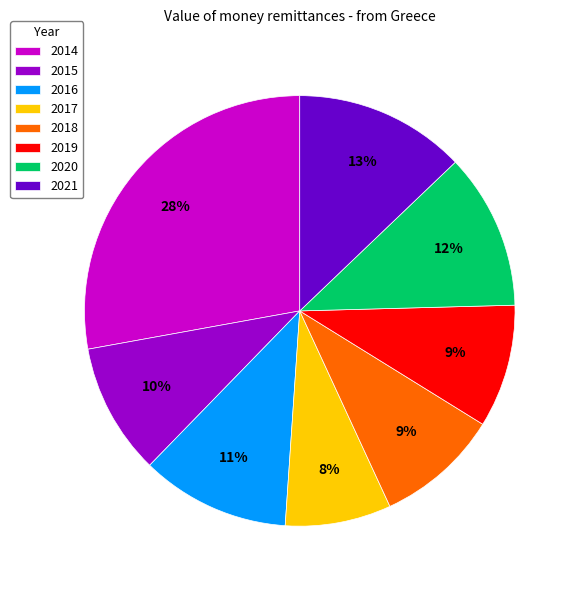

Combined, do 2014 and 2020 account for over 50%?

No